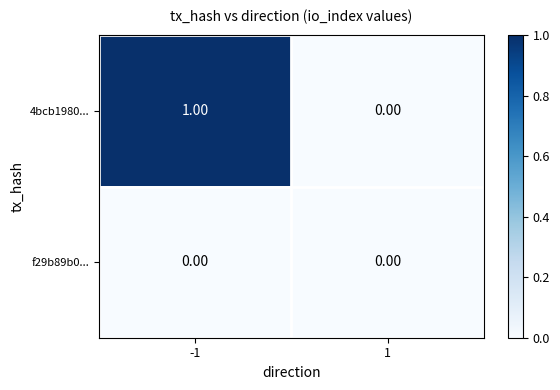

Which series has the largest range (max minus min)?

4bcb1980...